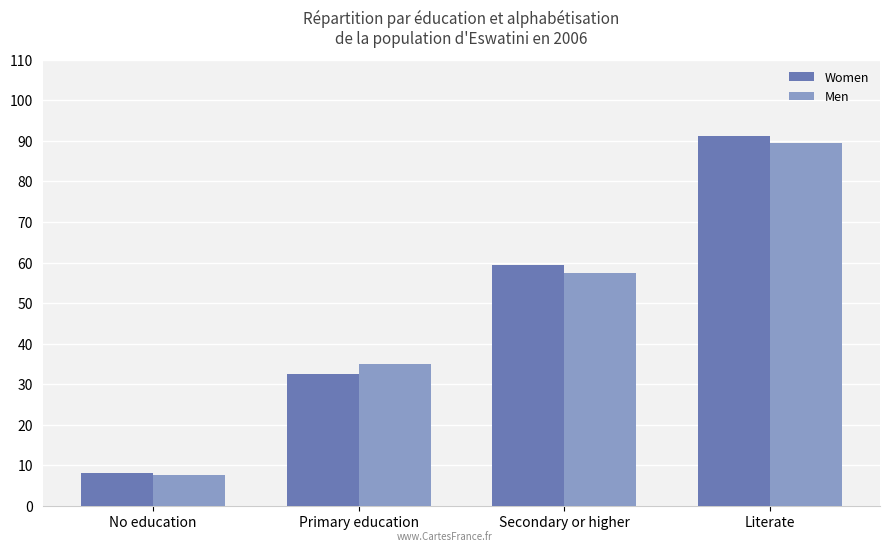

What is the greatest value displayed?

91.3